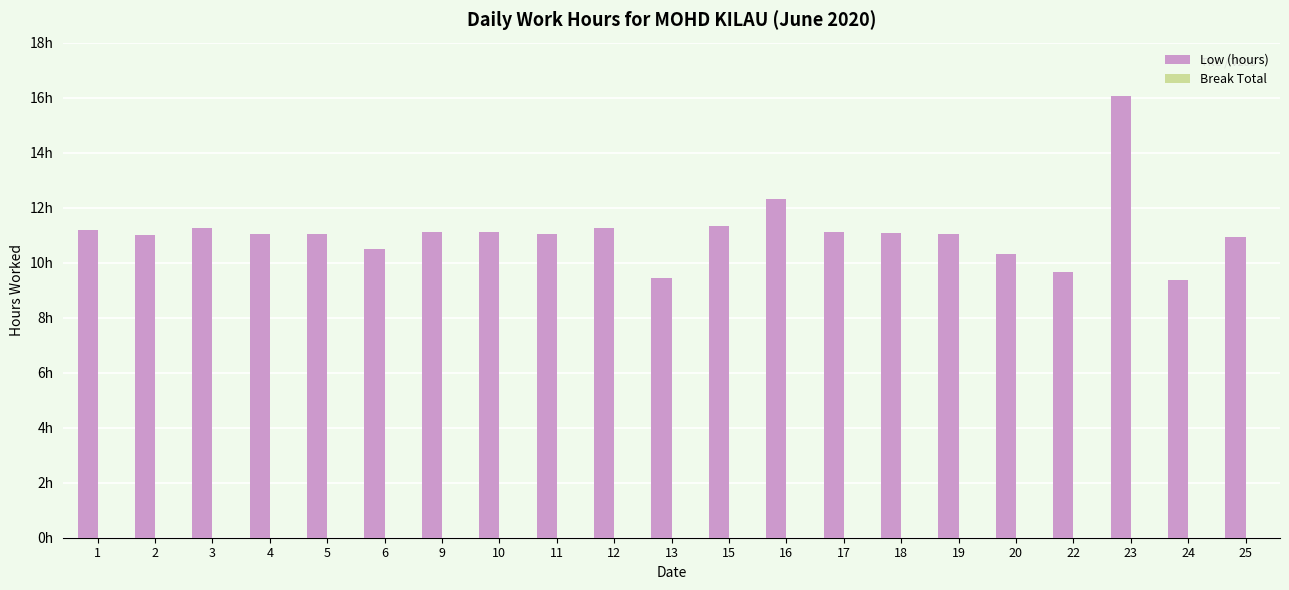

Does the chart contain any negative values?

No